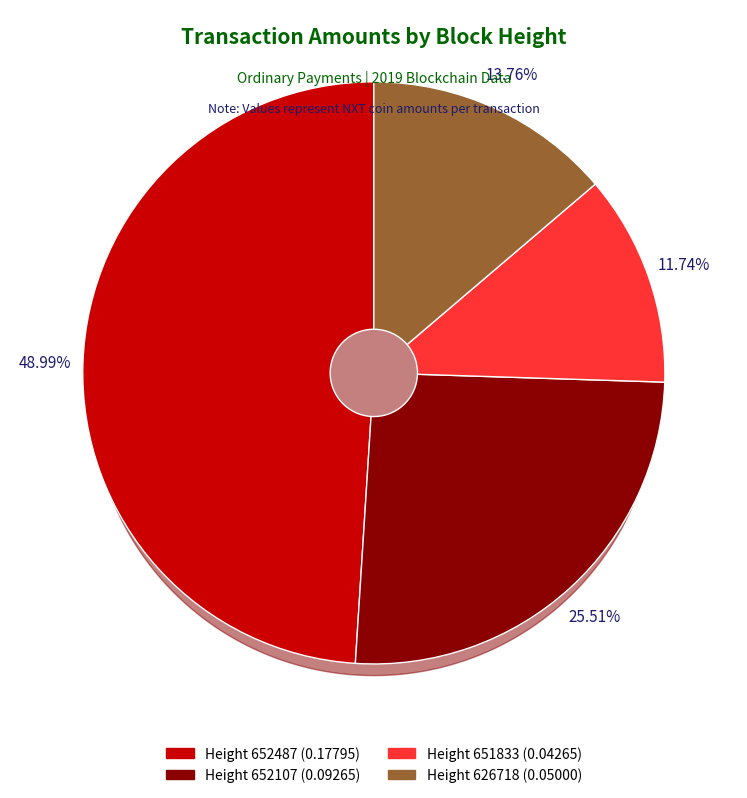

Which has a higher value, 651833 or 652107?

652107